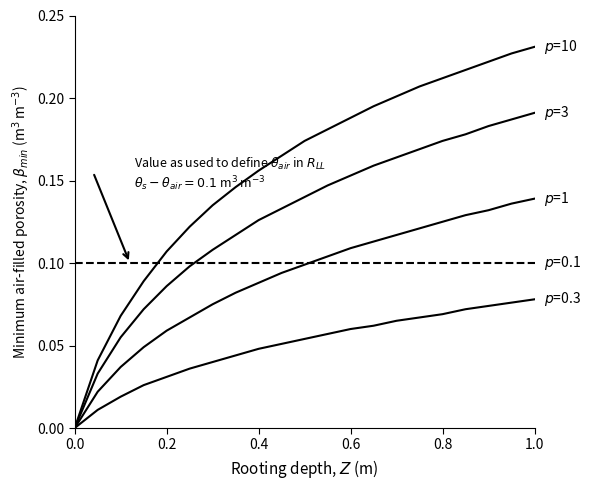

How many lines are shown in the chart?

5